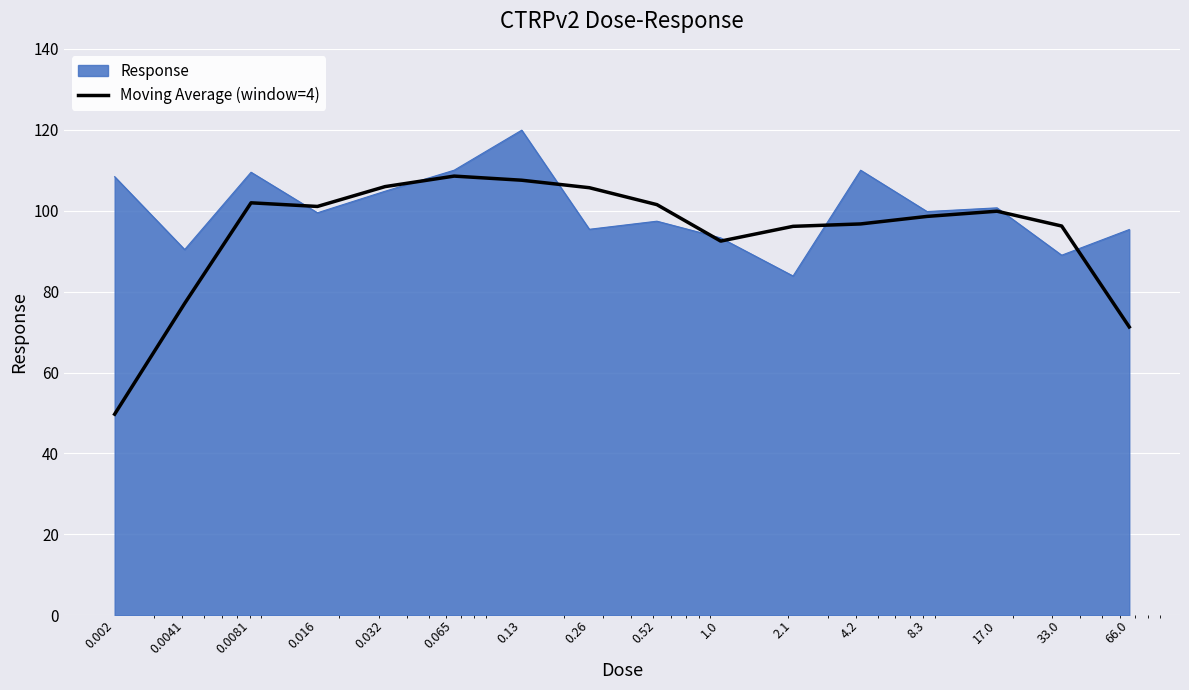

What is the minimum value shown in the chart?

49.7